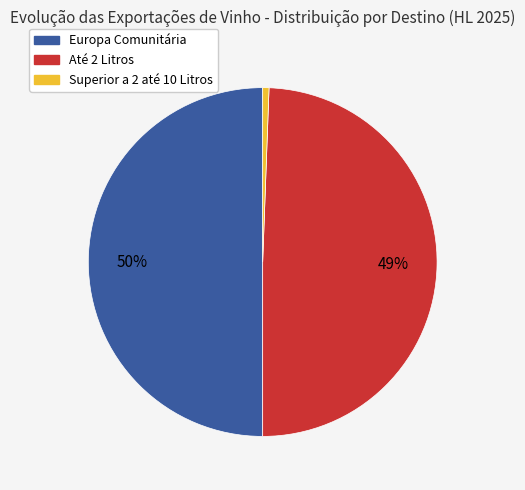

Count the number of slices in the pie.

3